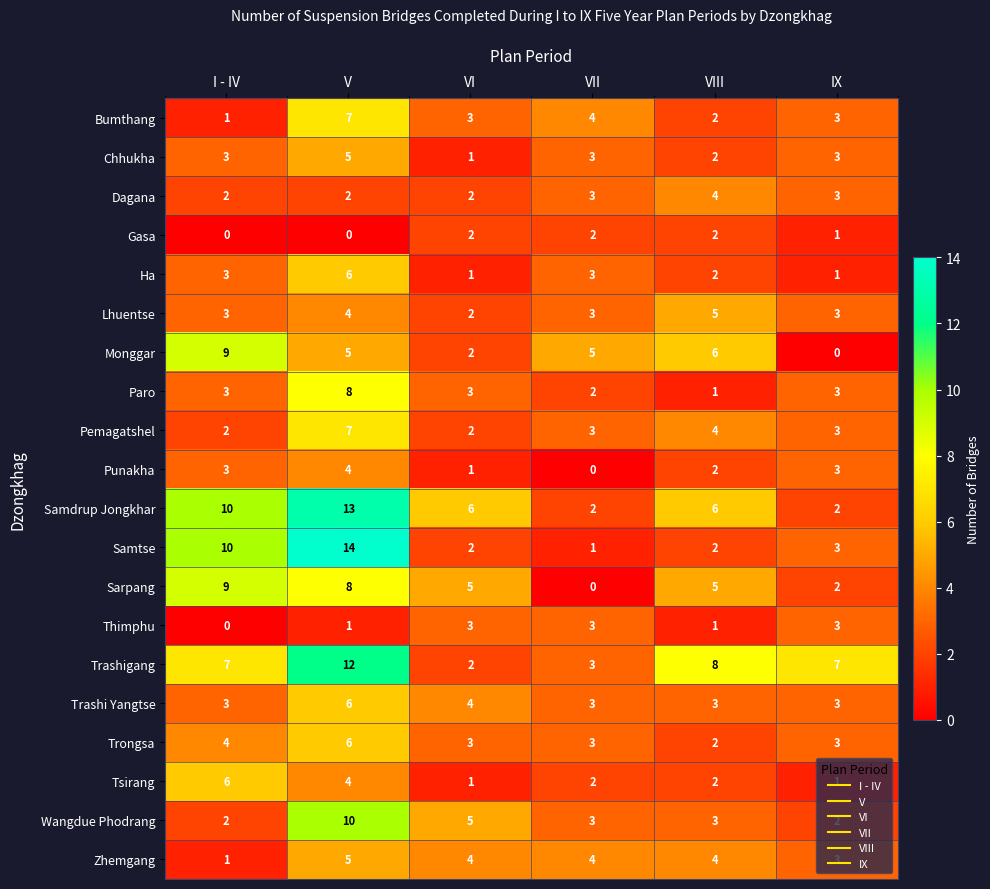

What is the difference between the second highest and second lowest values in the Sarpang series?

6